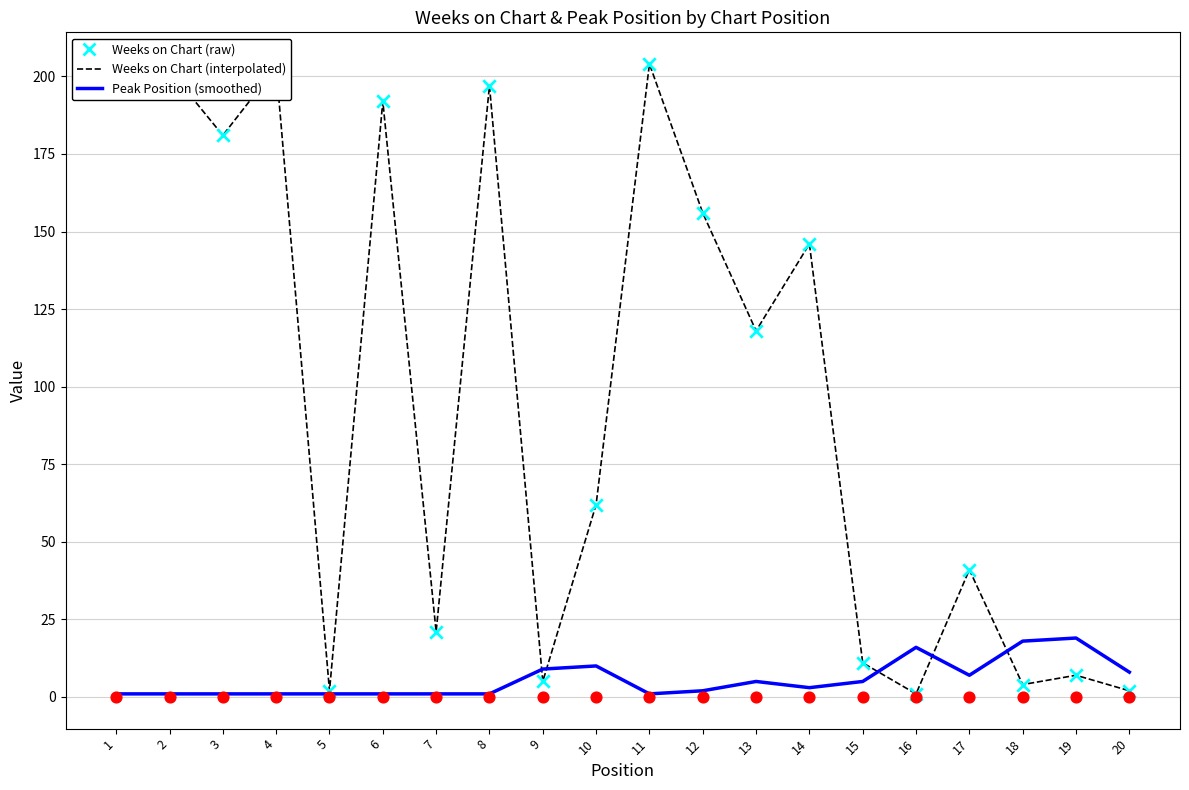

What is the total value across all series at 18?

22